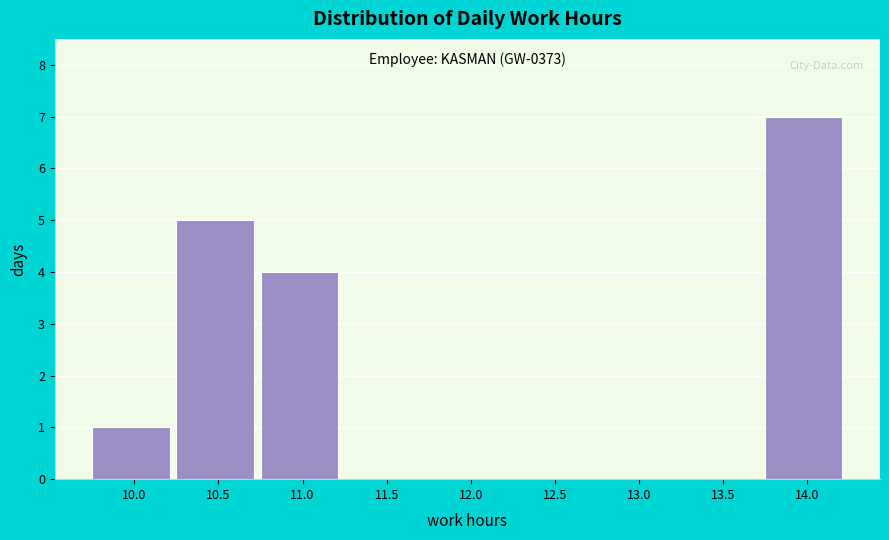

Reading left to right, extract all data points from this chart.

10.0=1	10.5=5	11.0=4	11.5=0	12.0=0	12.5=0	13.0=0	13.5=0	14.0=7